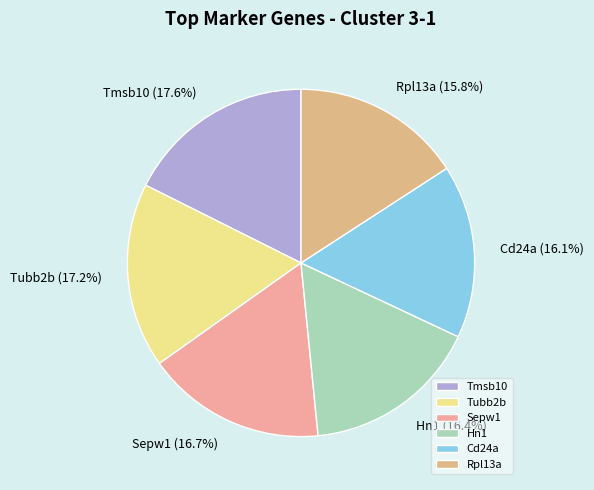

What portion of the pie excludes Rpl13a?

84.2%